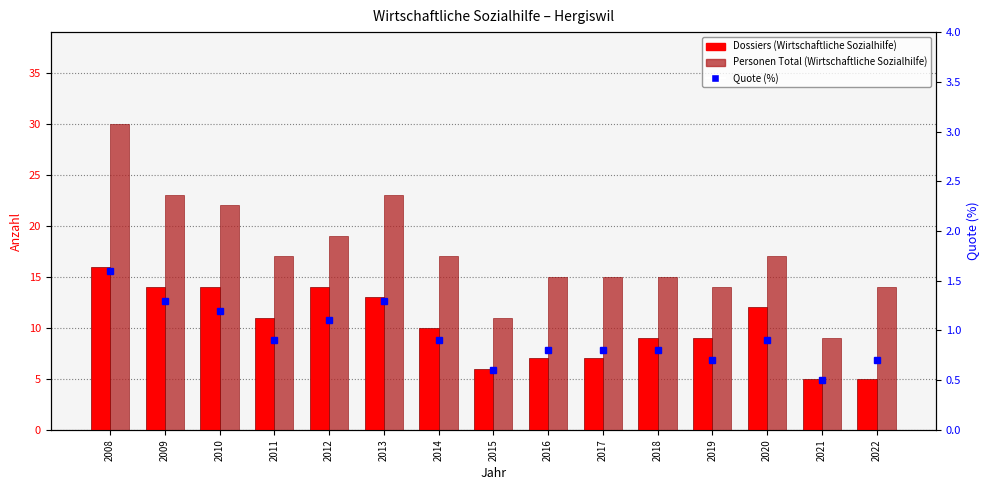

What is the value of the Dossiers (Wirtschaftliche Sozialhilfe) bar at the 9th from the left?

7.0